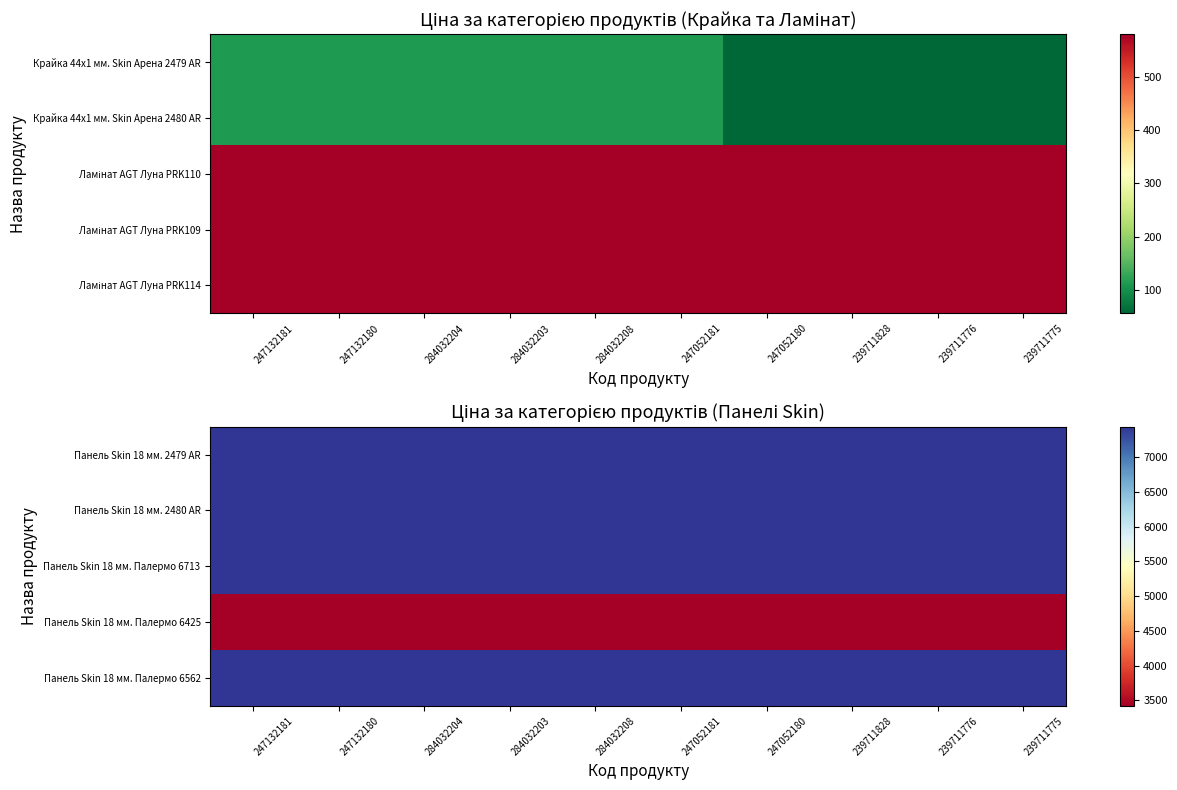

At which category is the sum across all series the highest?

247132181